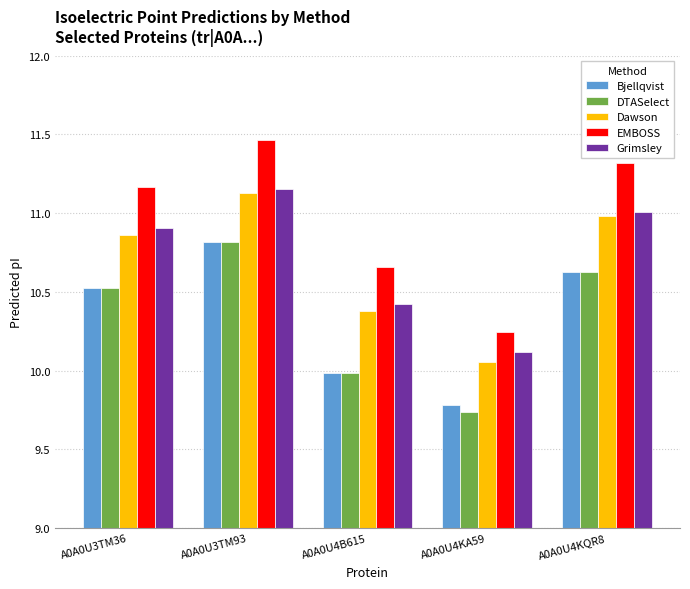

The DTASelect series shows 10.5 at A0A0U3TM36. True or false?

True